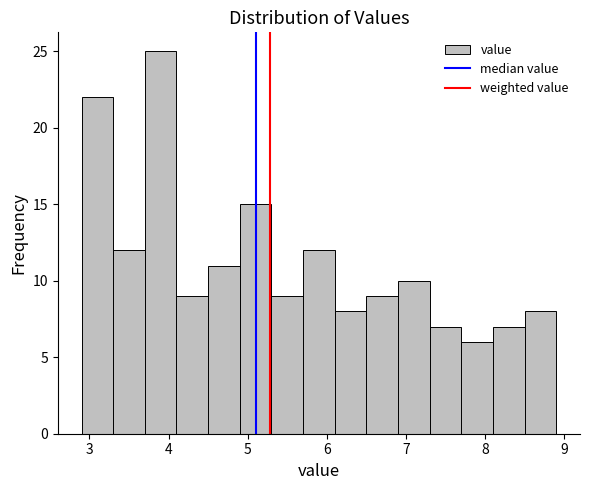

Reading left to right, transcribe this chart: for each bar, give the range it covers on the x-axis and its height. The values are not printed on the chart, so give them approximately, as read against the axis.

2.9 to 3.3: 22
3.3 to 3.7: 12
3.7 to 4.1: 25
4.1 to 4.5: 9
4.5 to 4.9: 11
4.9 to 5.3: 15
5.3 to 5.7: 9
5.7 to 6.1: 12
6.1 to 6.5: 8
6.5 to 6.9: 9
6.9 to 7.3: 10
7.3 to 7.7: 7
7.7 to 8.1: 6
8.1 to 8.5: 7
8.5 to 8.9: 8